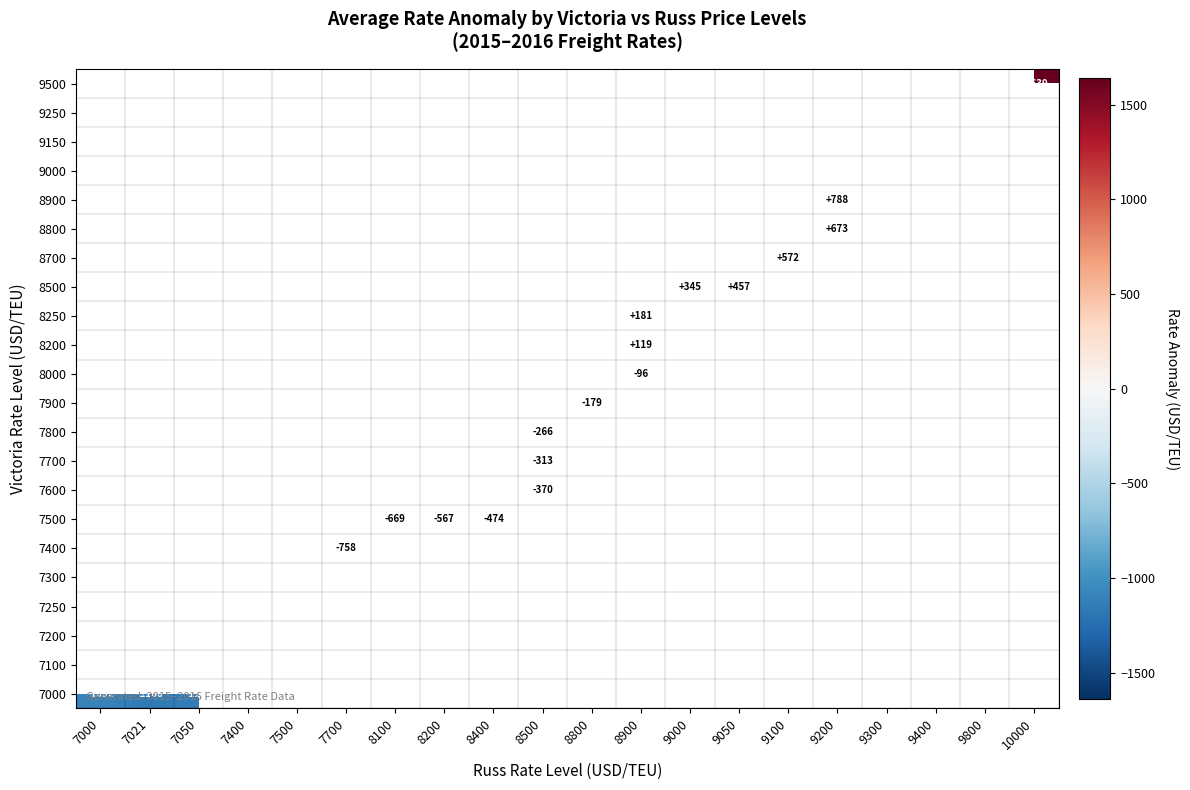

Count the number of data series in this chart.

22